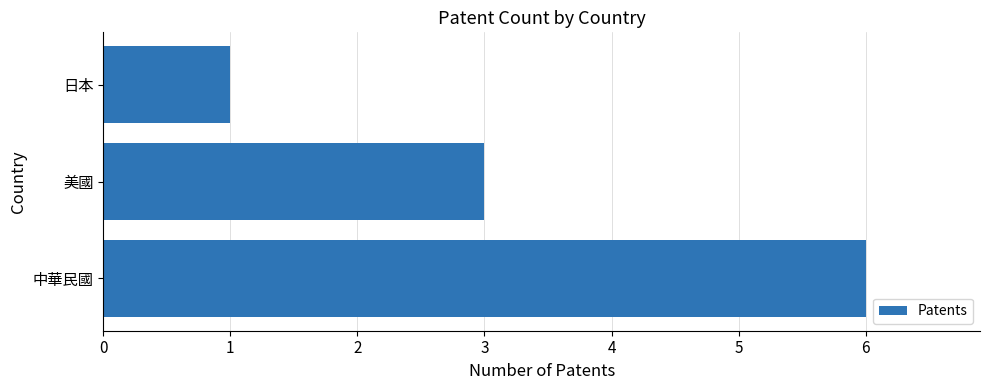

What is the greatest value displayed?

6